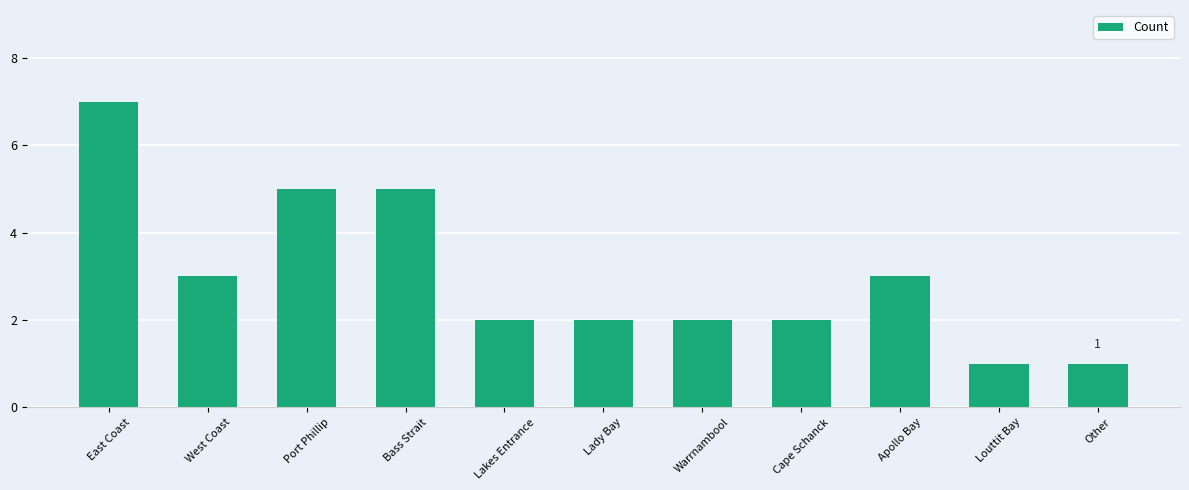

Does the chart contain any negative values?

No